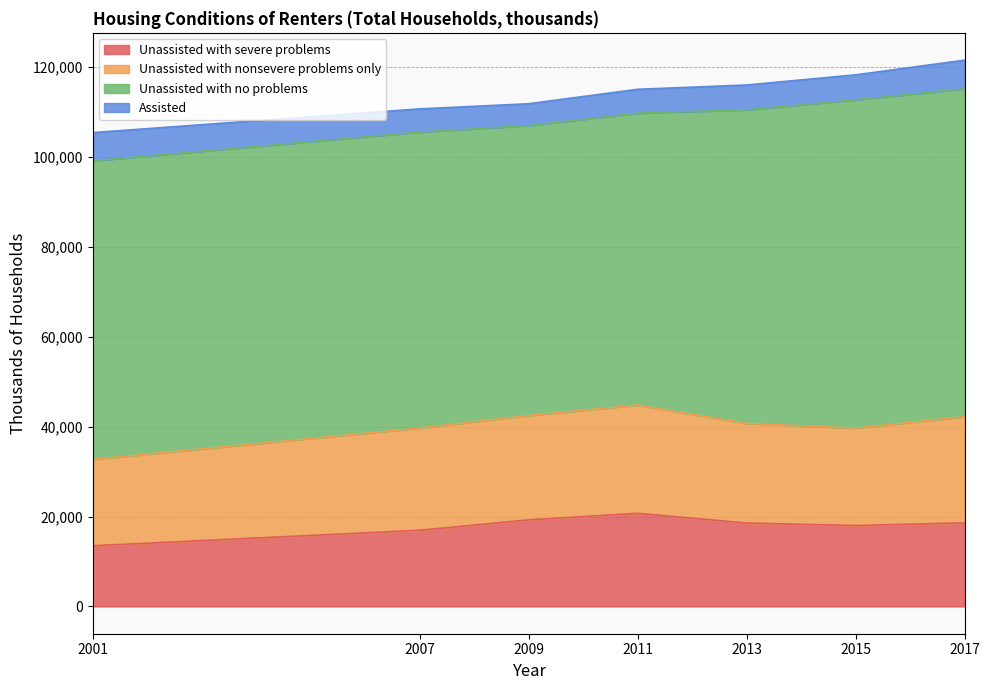

Is it true that Unassisted with severe problems equals 19259 at 2009?

True